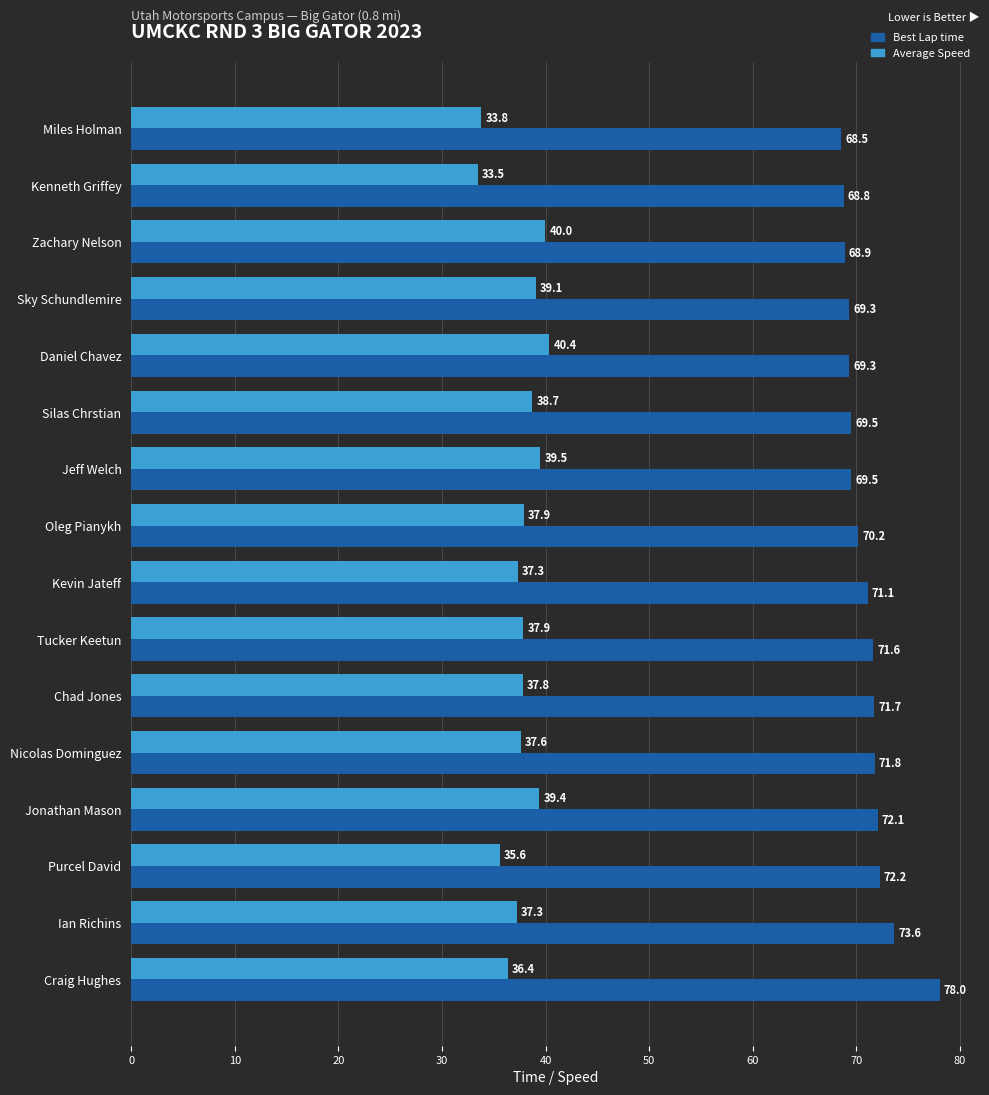

Rank the series by their maximum value, from lowest to highest.

Average Speed, Best Lap time